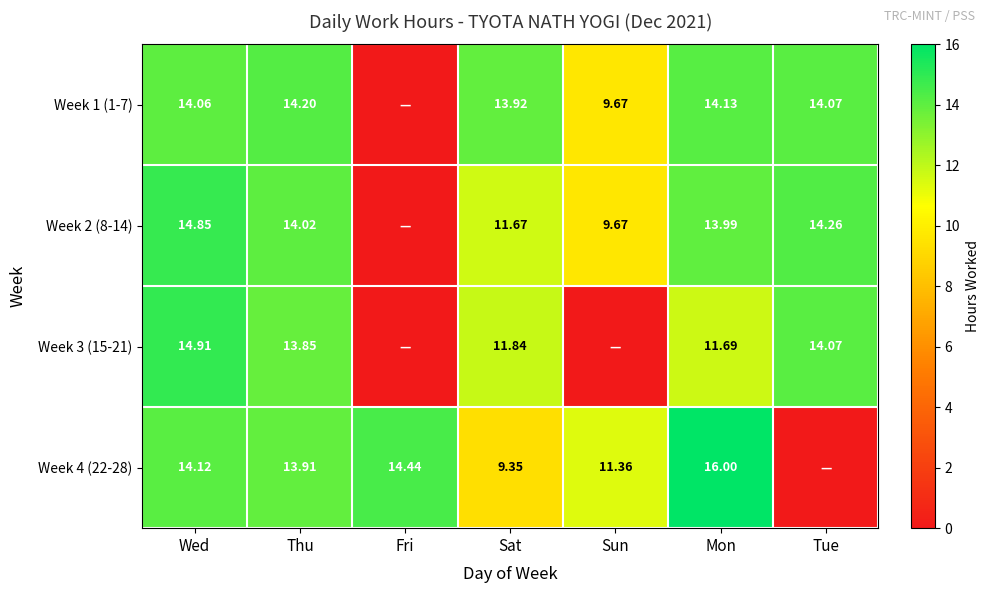

Is the value of Week 4 (22-28) at Fri greater than the value of Week 1 (1-7) at Wed?

Yes